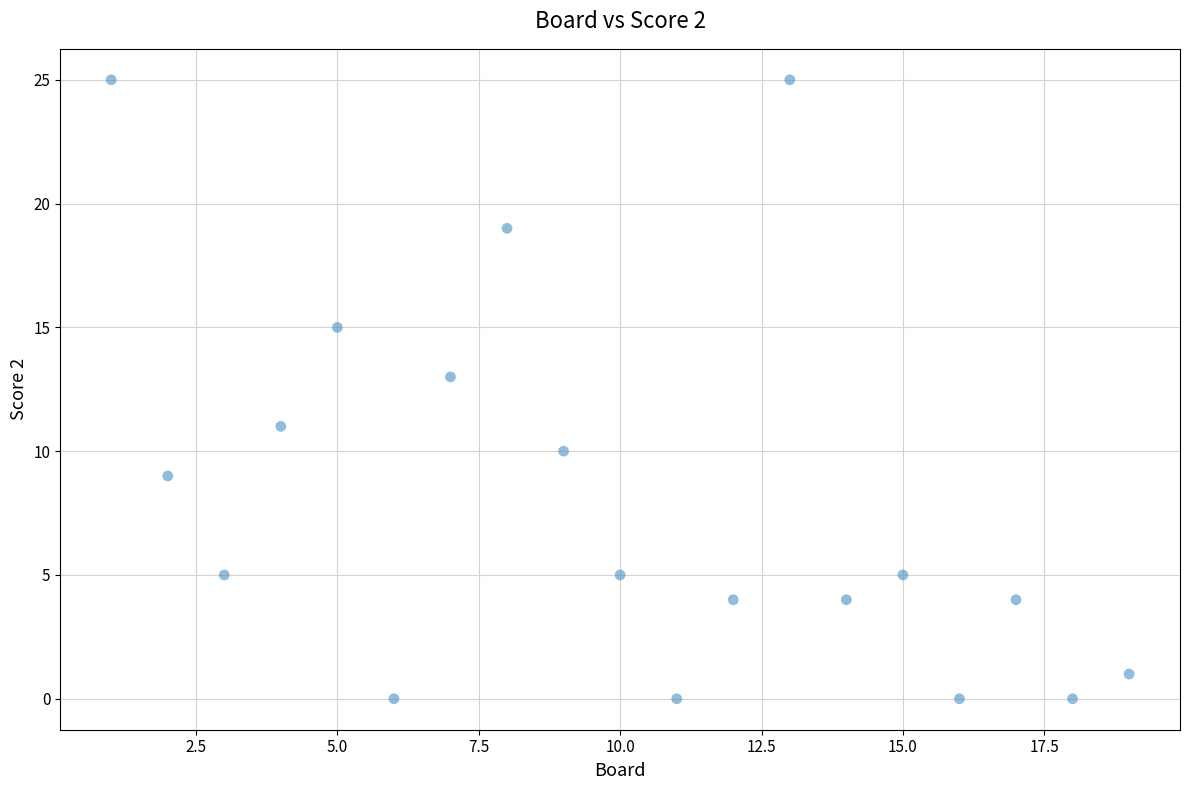

What is the range of X values (max minus min)?

18